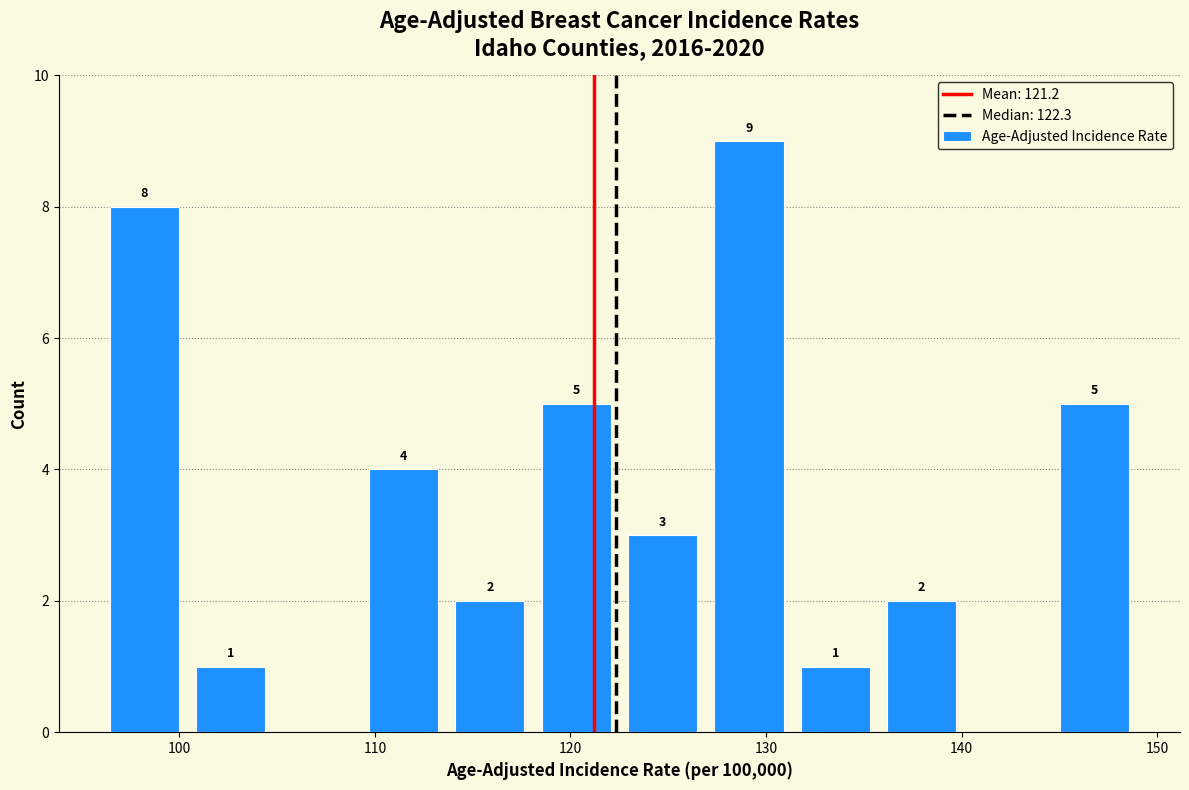

Which range on the x-axis has the tallest bar?

127 to 131